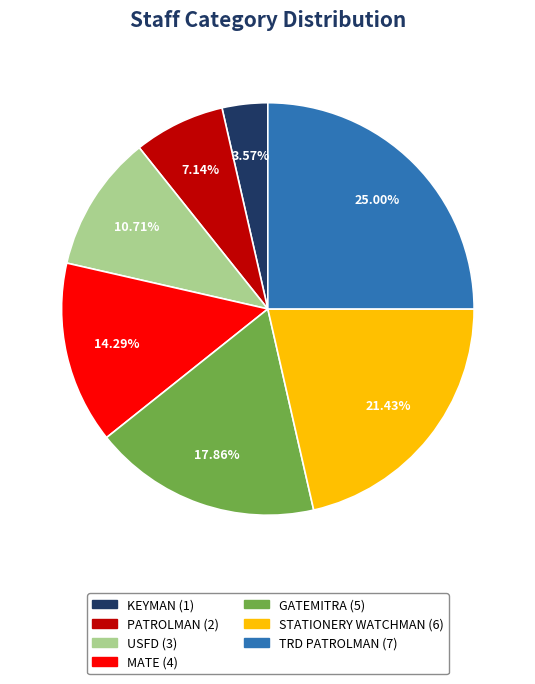

Is there a majority slice in this chart?

No